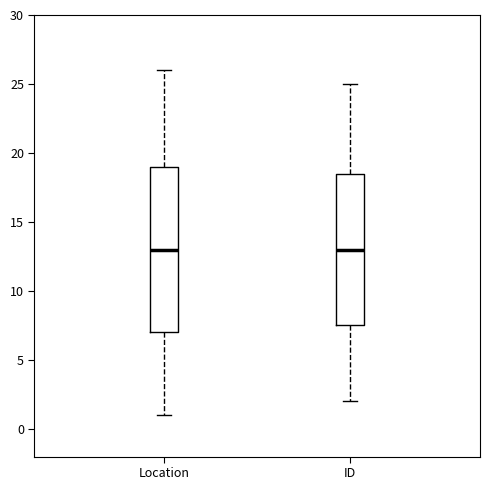

Reading left to right, transcribe this box plot: for each box, give where its median line is, the range the box spans, and where its two whiskers end, as read against the y-axis. The values are not printed on the chart, so give them approximately, as read against the axis.

Location: median 13.0, box 7.0 to 19.0, whiskers 1.0 to 26.0
ID: median 13.0, box 7.5 to 18.5, whiskers 2.0 to 25.0